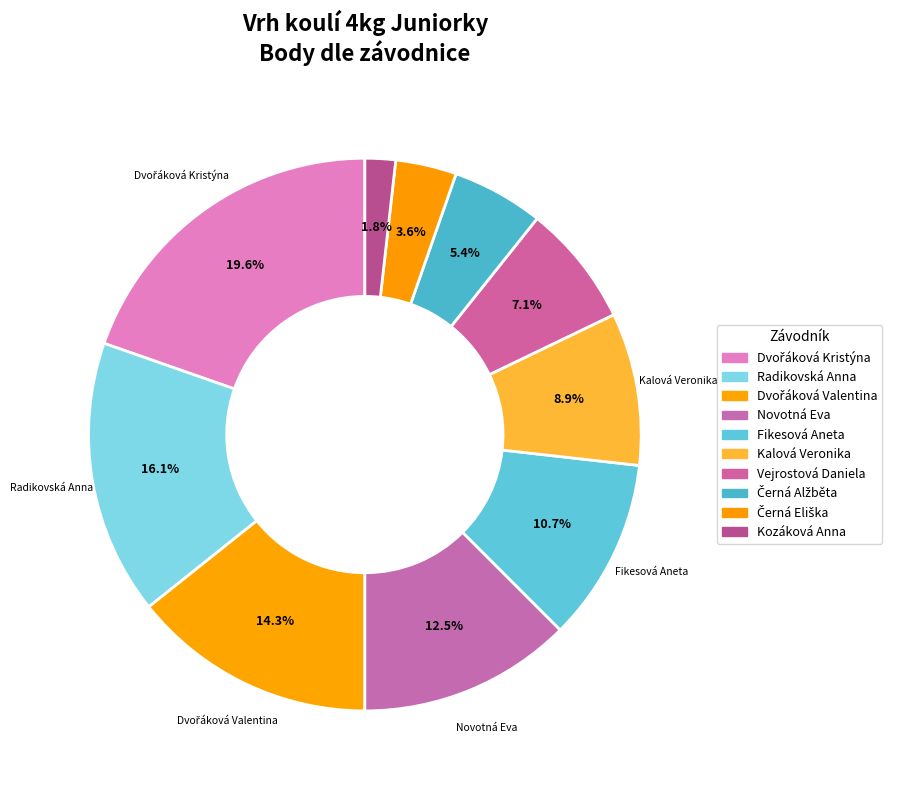

How many segments does this pie chart have?

10